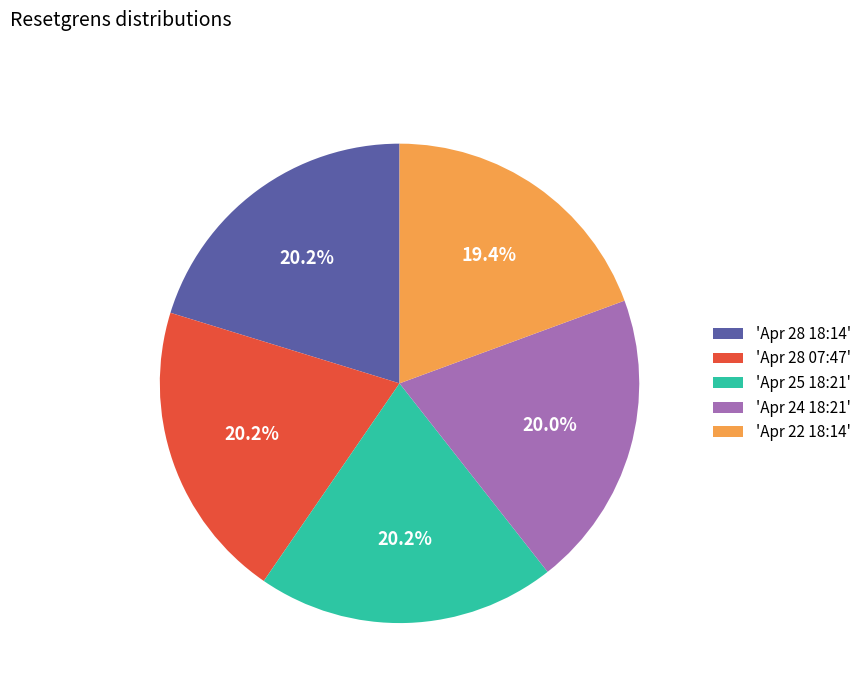

Which slice is the smallest?

'Apr 22 18:14'